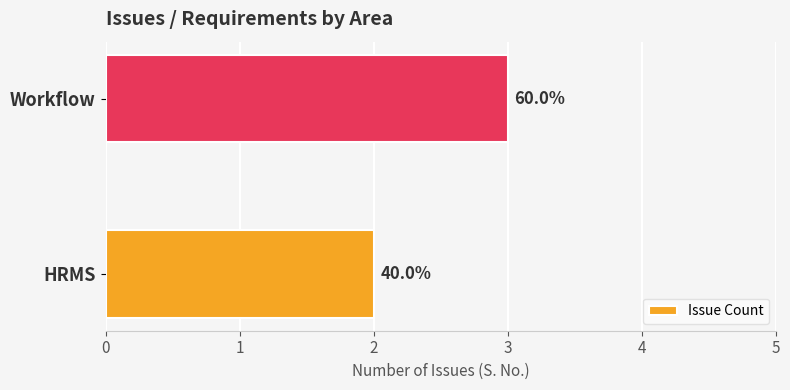

Does the chart contain any negative values?

No